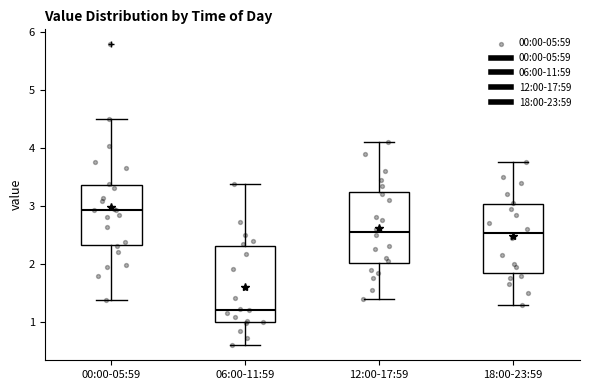

Reading left to right, read every box against the y-axis: the position of its median line, the range the box covers, and the ends of its whiskers. The values are not printed on the chart, so give them approximately, as read against the axis.

00:00-05:59: median 2.9, box 2.3 to 3.4, whiskers 1.4 to 4.5
06:00-11:59: median 1.2, box 1.0 to 2.3, whiskers 0.6 to 3.4
12:00-17:59: median 2.6, box 2.0 to 3.2, whiskers 1.4 to 4.1
18:00-23:59: median 2.5, box 1.8 to 3.0, whiskers 1.3 to 3.8